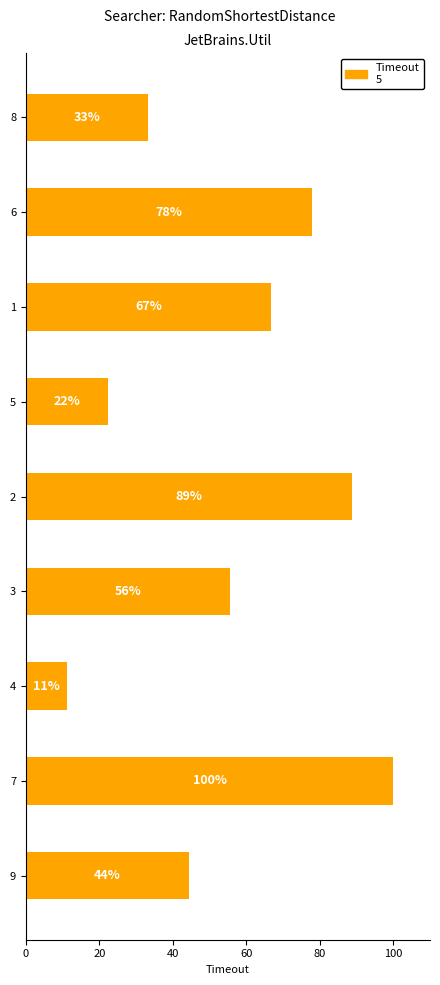

How many bars are there in total?

9